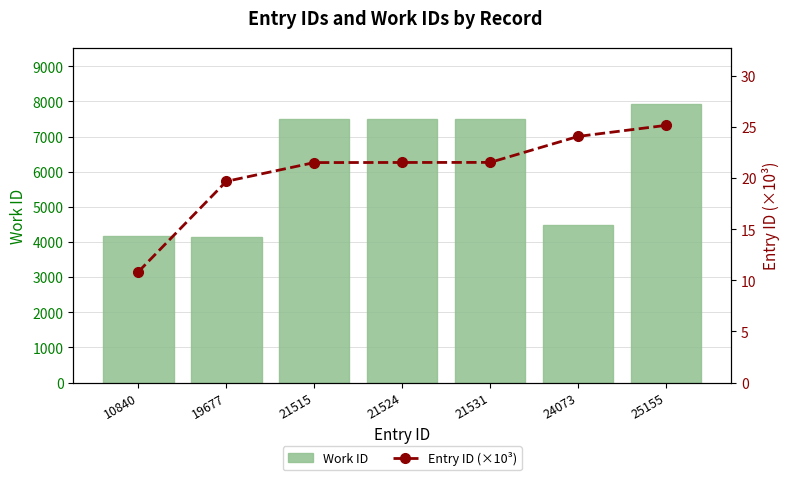

What is the total value across all series at 10840?

4189.8